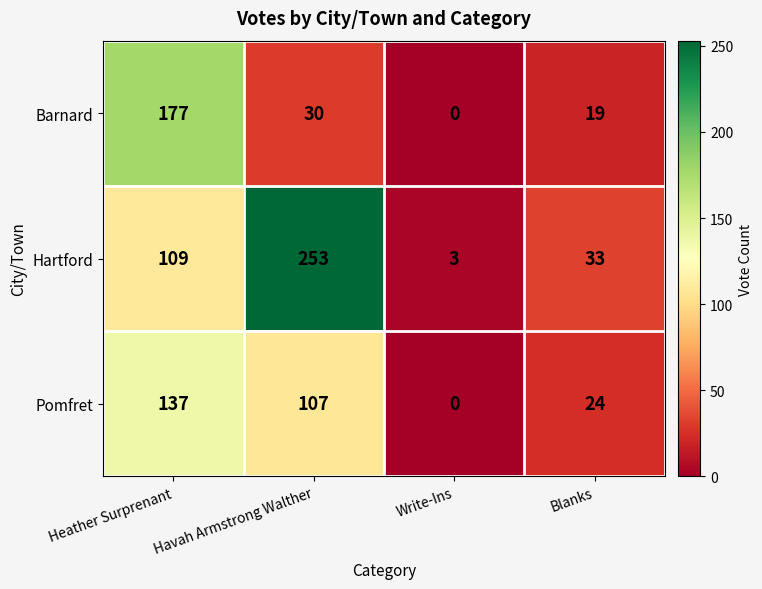

At which label does Barnard first exceed 30?

Heather Surprenant